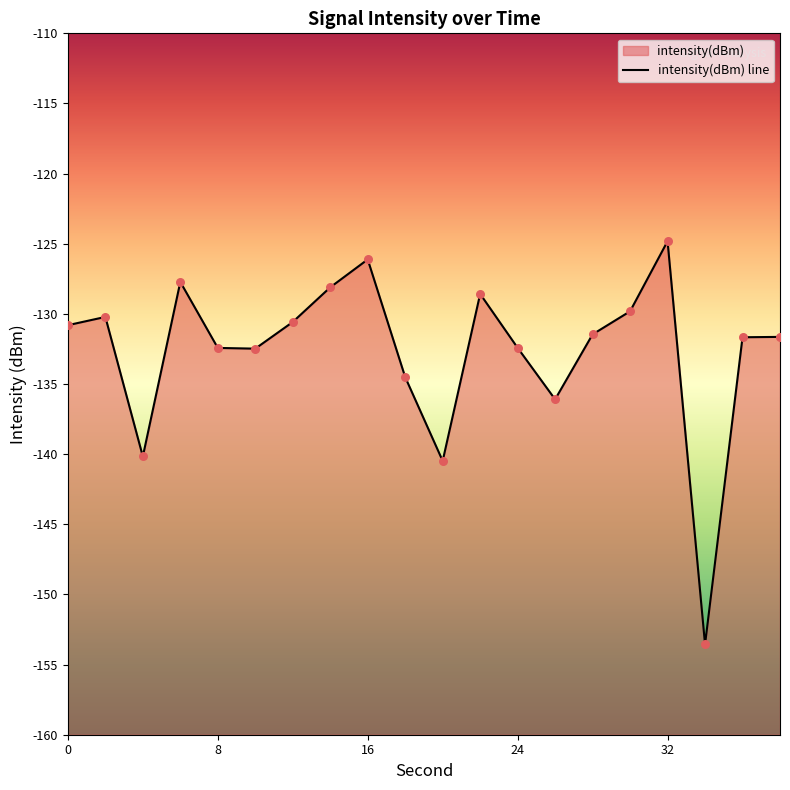

Between 14 and 12, which is larger?

14